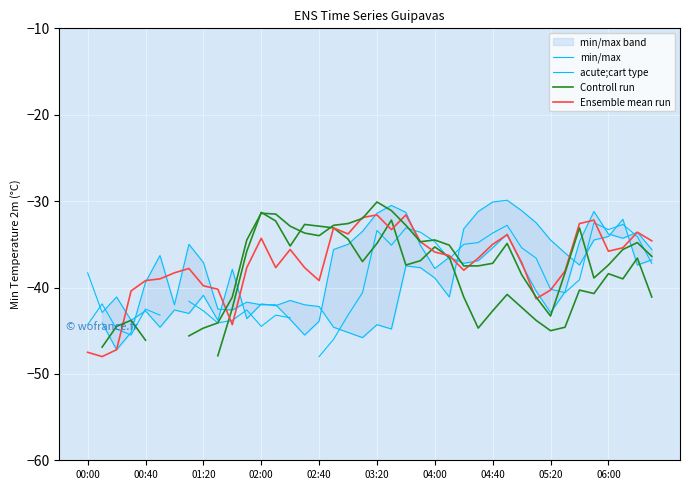

What is the difference between the highest and lowest values at 02:00?

6.3